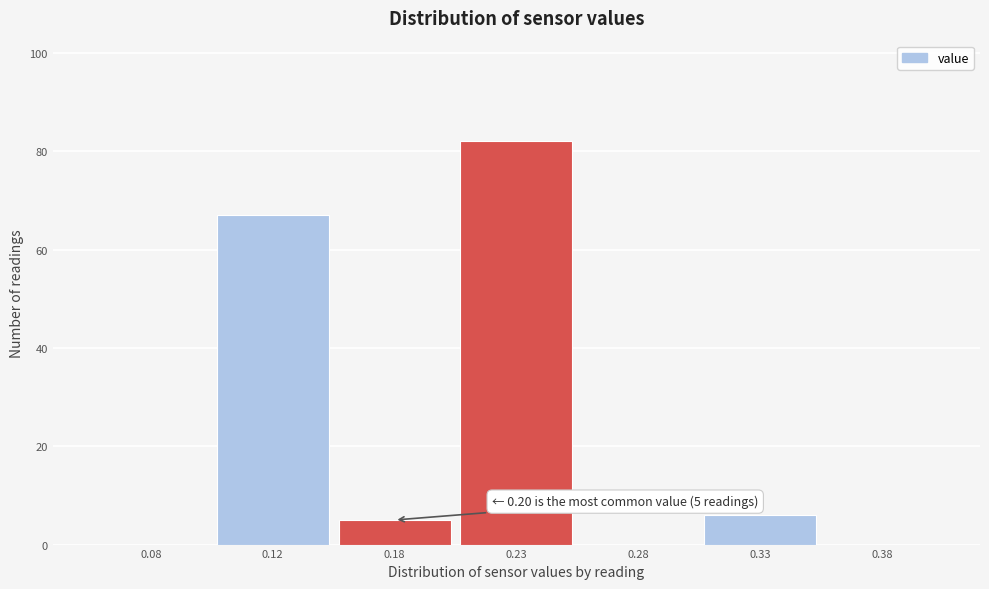

Reading left to right, list all the values displayed in this chart.

0.08=0	0.12=67	0.18=5	0.23=82	0.28=0	0.33=6	0.38=0